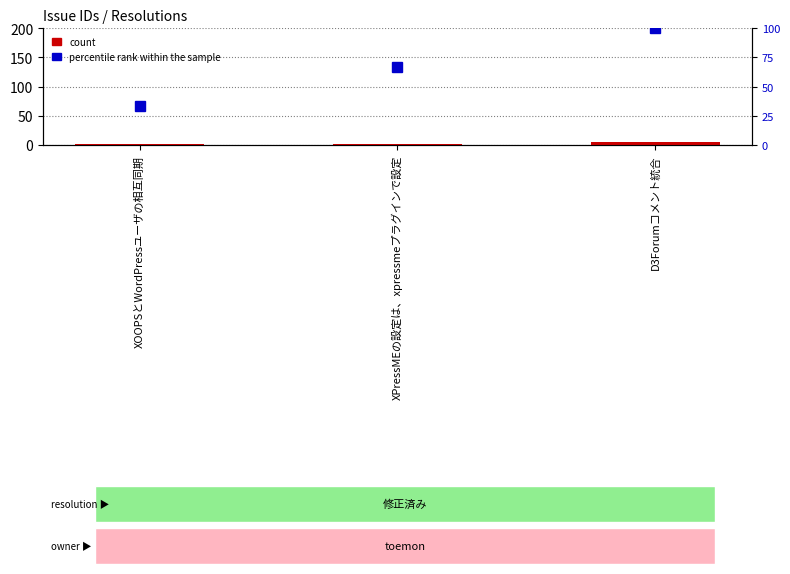

At which category is the sum across all series the highest?

D3Forumコメント統合